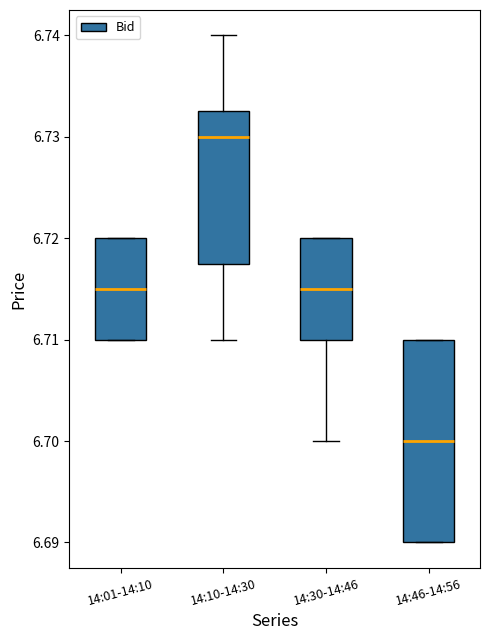

Which box is the tallest, from its lower edge to its upper edge?

14:46-14:56